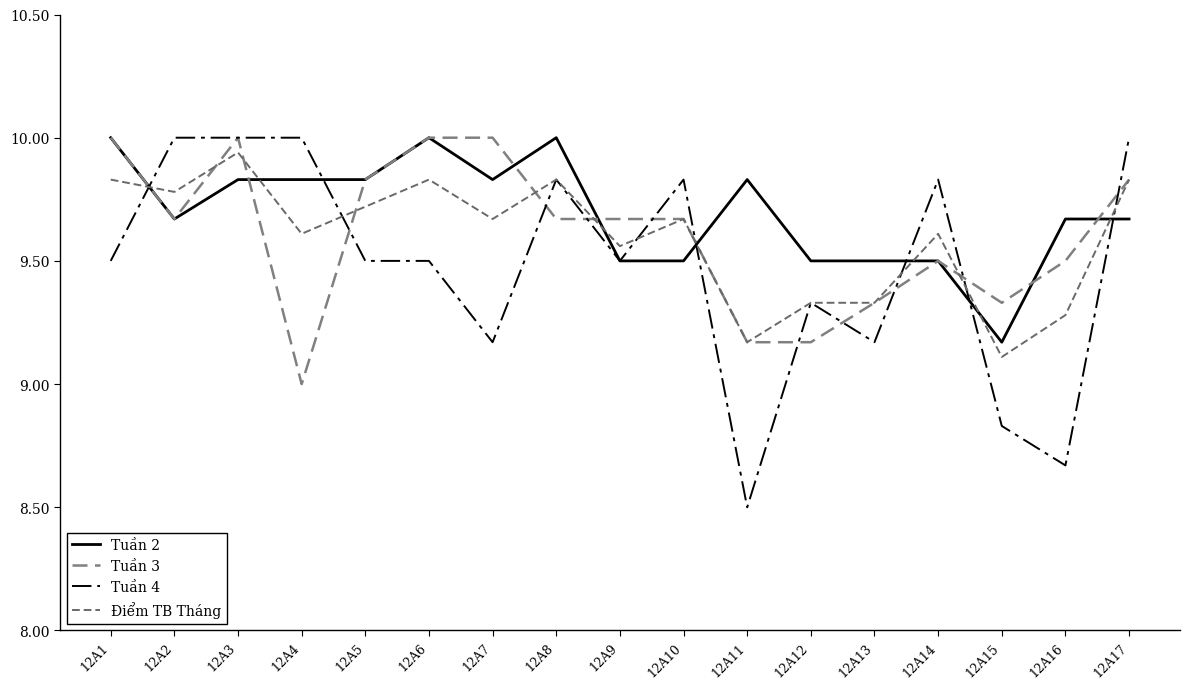

What is the value of the Tuần 4 point at the 7th from the left?

9.2